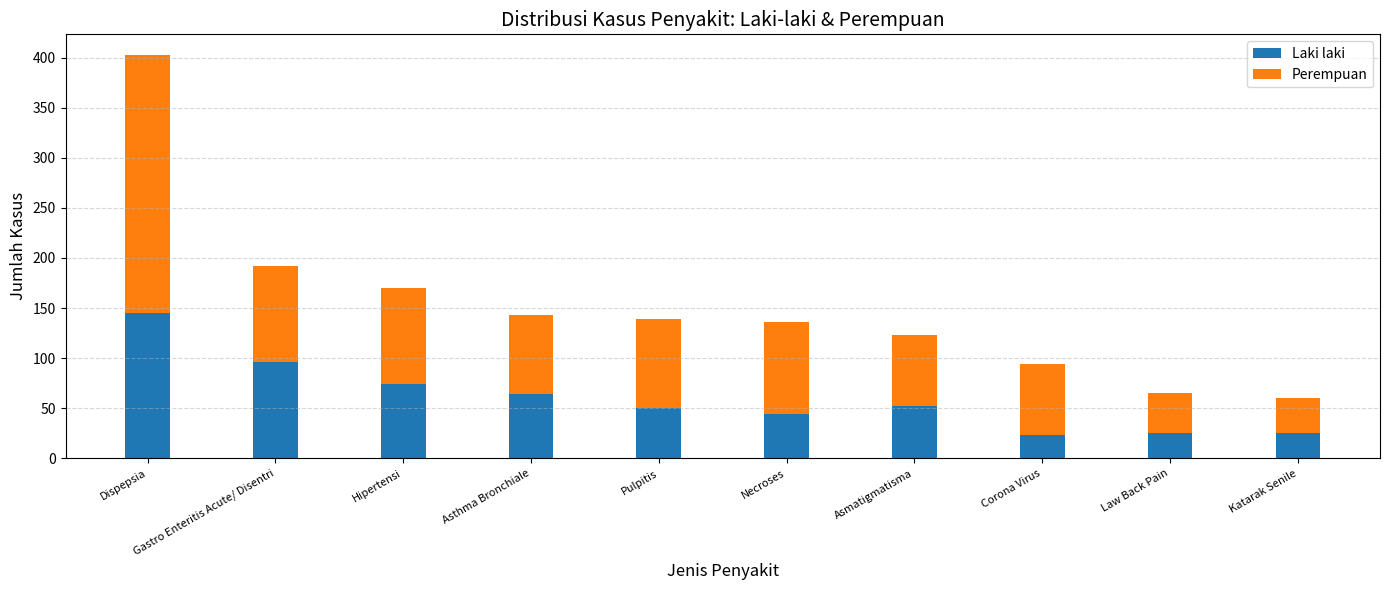

What value does the Laki laki series have at Dispepsia?

145